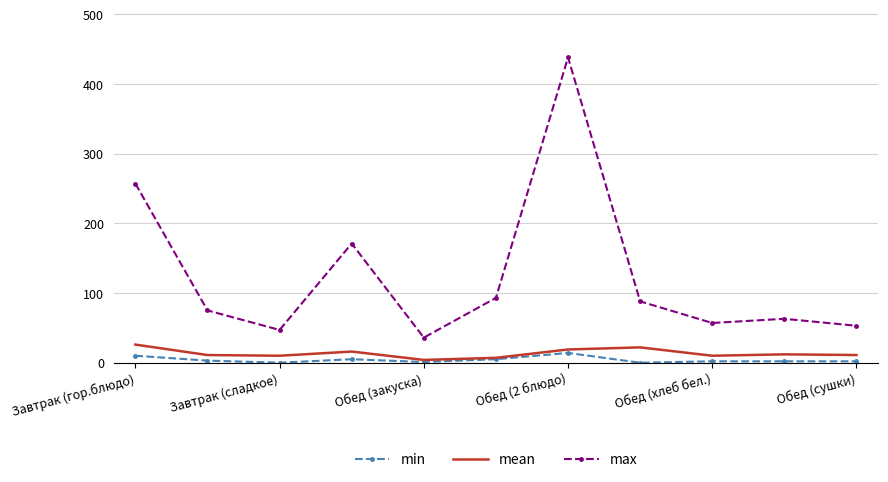

True or false: max and min intersect in this chart.

False